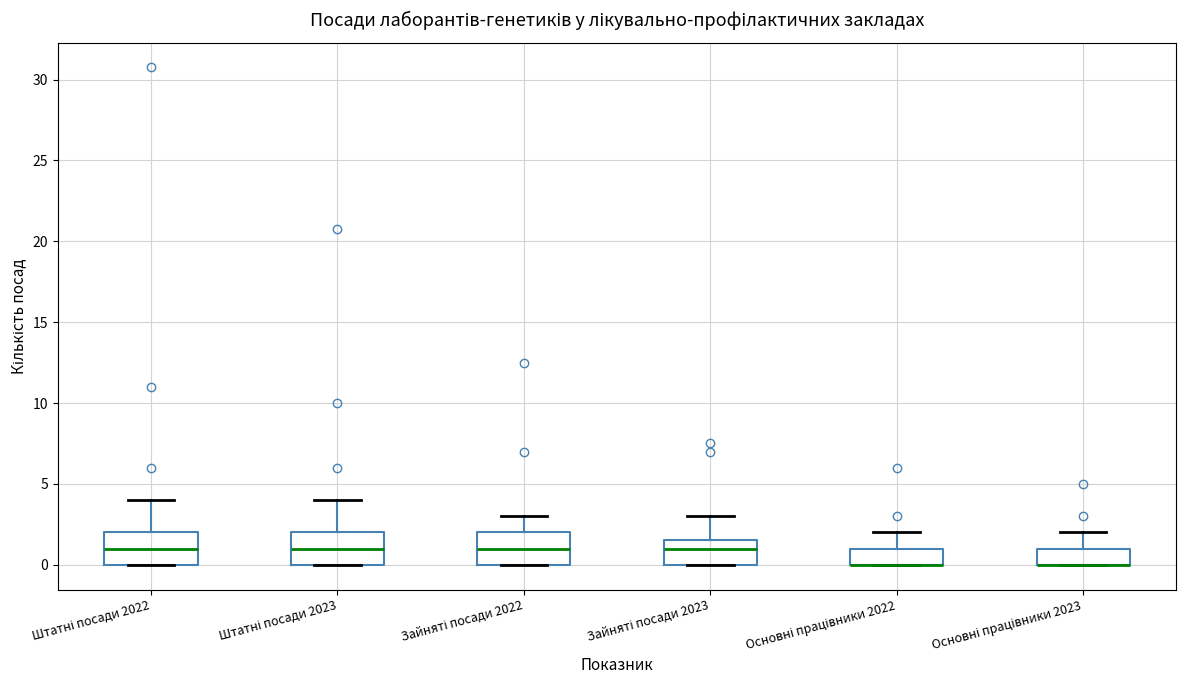

Reading left to right, read every box against the y-axis: the position of its median line, the range the box covers, and the ends of its whiskers. The values are not printed on the chart, so give them approximately, as read against the axis.

Штатні посади 2022: median 1.0, box 0.0 to 2.0, whiskers 0.0 to 4.0
Штатні посади 2023: median 1.0, box 0.0 to 2.0, whiskers 0.0 to 4.0
Зайняті посади 2022: median 1.0, box 0.0 to 2.0, whiskers 0.0 to 3.0
Зайняті посади 2023: median 1.0, box 0.0 to 1.5, whiskers 0.0 to 3.0
Основні працівники 2022: median 0.0 (drawn on the box's lower edge), box 0.0 to 1.0, whiskers 0.0 to 2.0
Основні працівники 2023: median 0.0 (drawn on the box's lower edge), box 0.0 to 1.0, whiskers 0.0 to 2.0